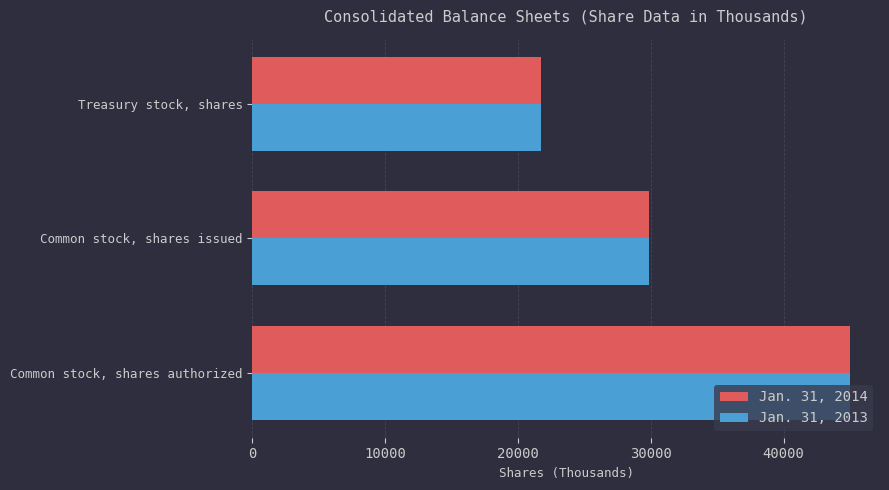

What is the highest value of the Jan. 31, 2014 series?

45000